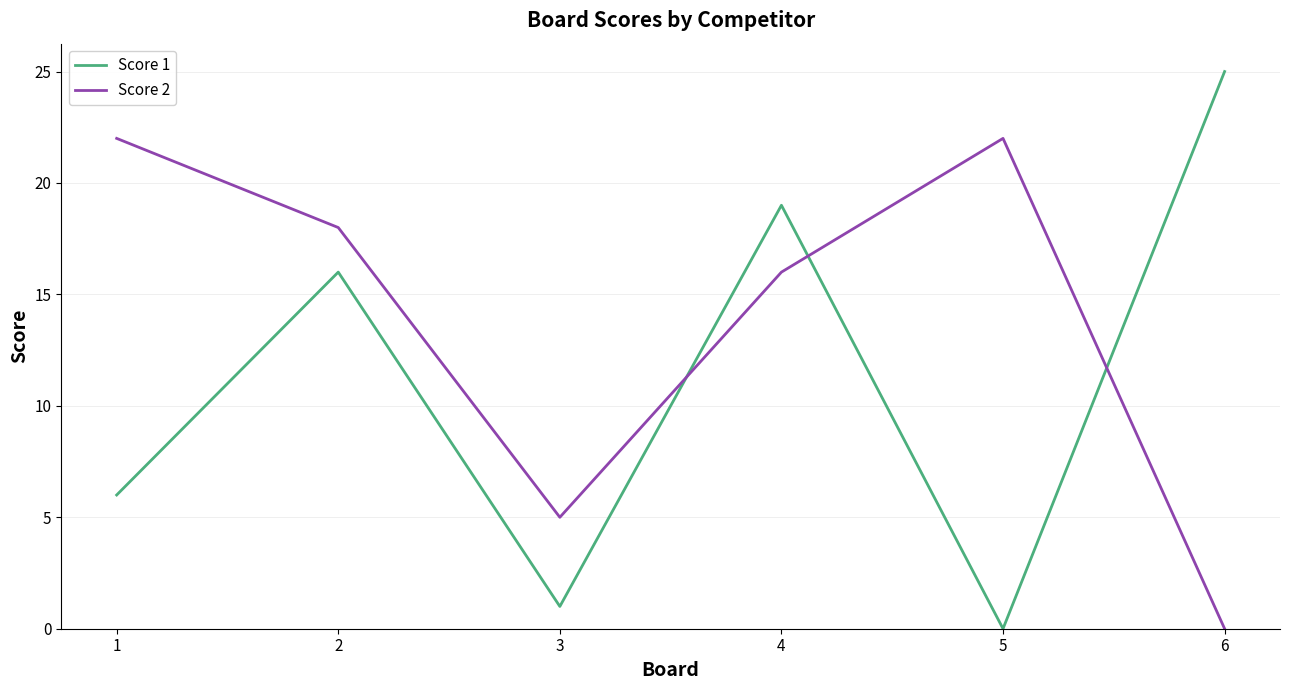

At which category is the sum across all series the highest?

4